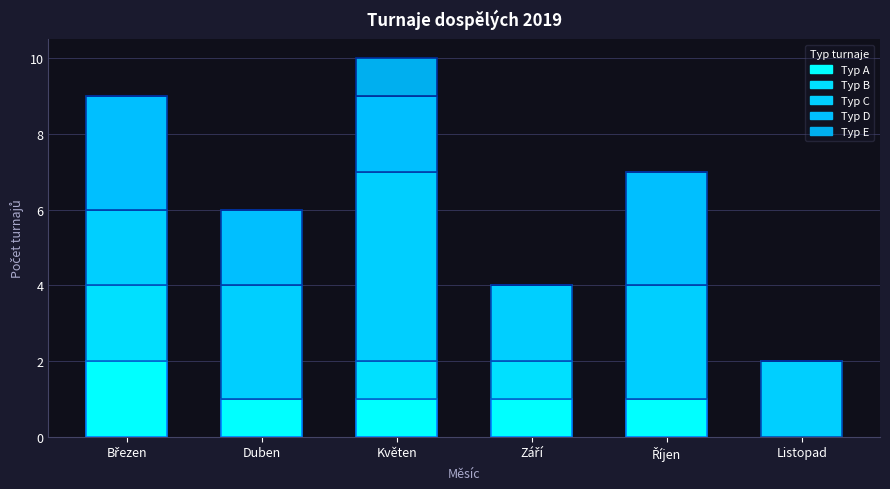

Are the bars grouped side by side (vs. stacked)?

No